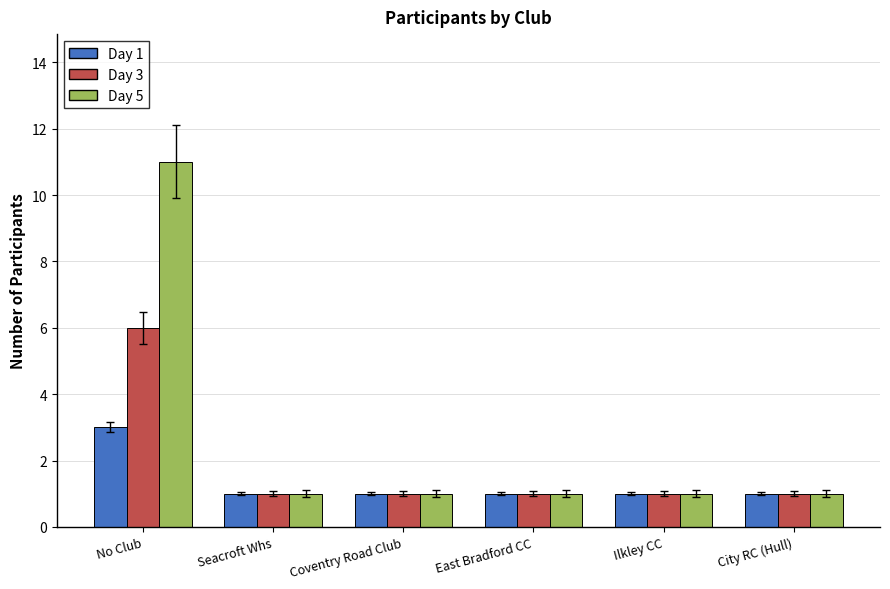

What is the difference between the maximum and second lowest values in the Day 1 series?

2